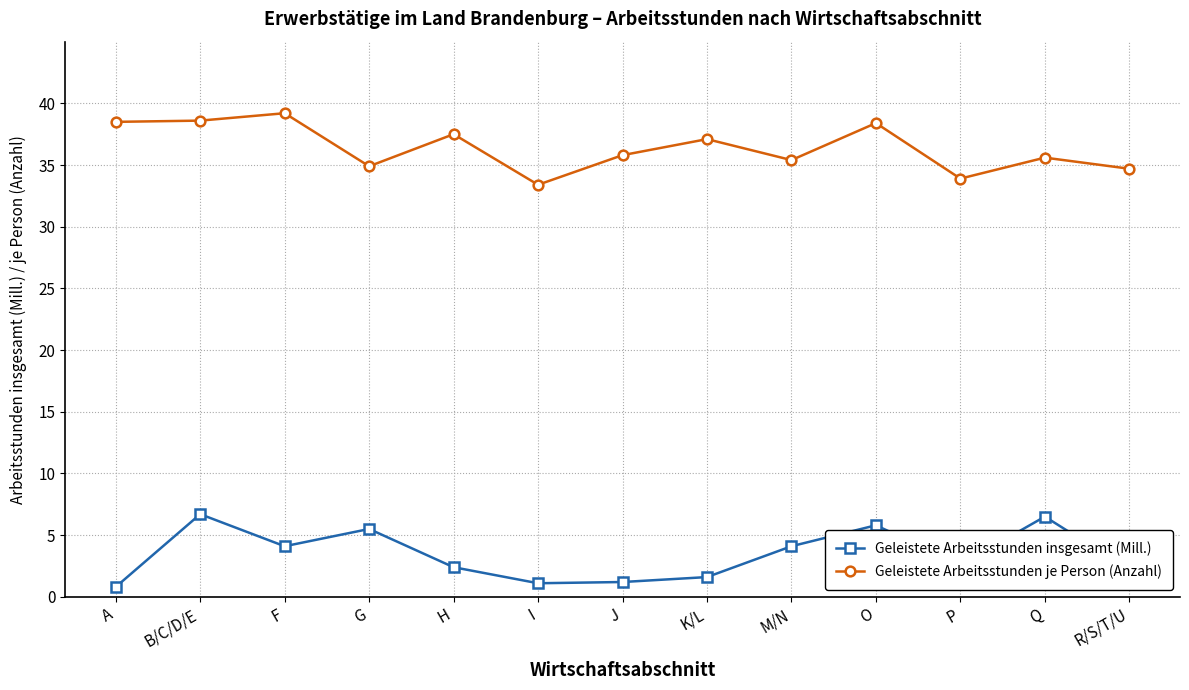

In Geleistete Arbeitsstunden je Person (Anzahl), how many points are higher than both neighbors (excluding endpoints)?

5